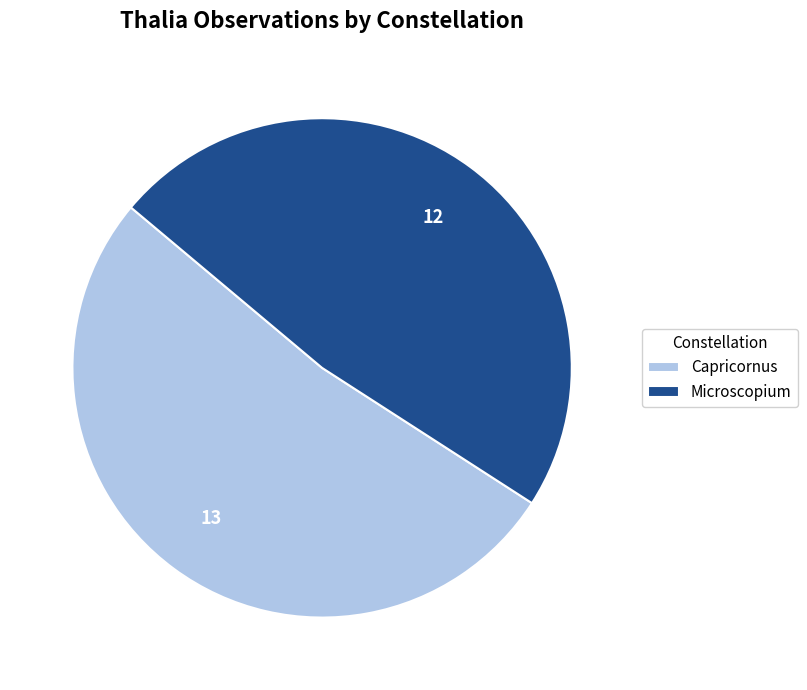

Is it true that Microscopium is 34% of the pie?

False